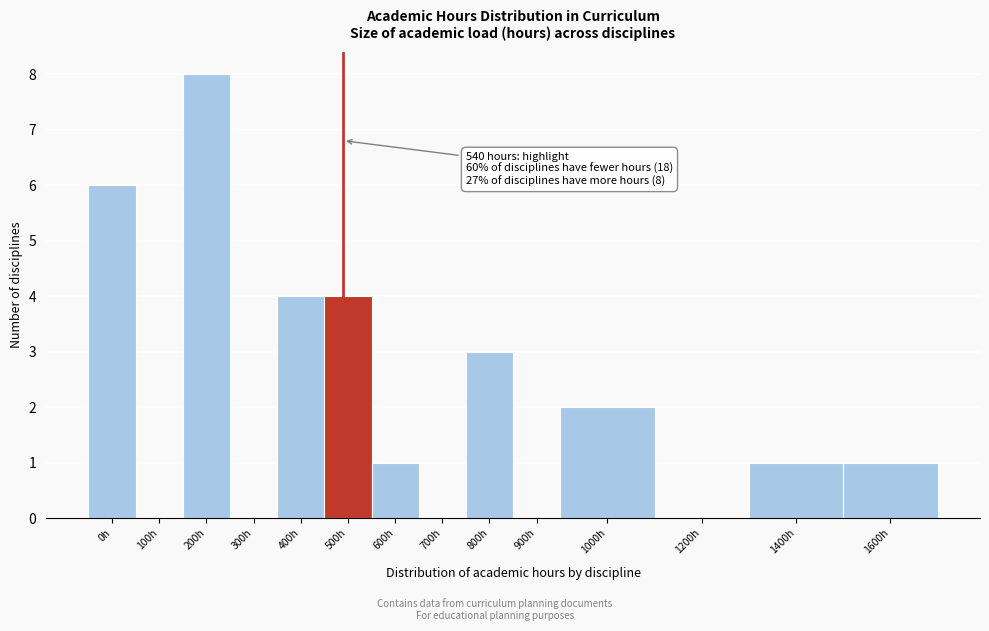

Reading left to right, list all the values displayed in this chart.

0h=6	100h=0	200h=8	300h=0	400h=4	500h=4	600h=1	700h=0	800h=3	900h=0	1000h=2	1200h=0	1400h=1	1600h=1